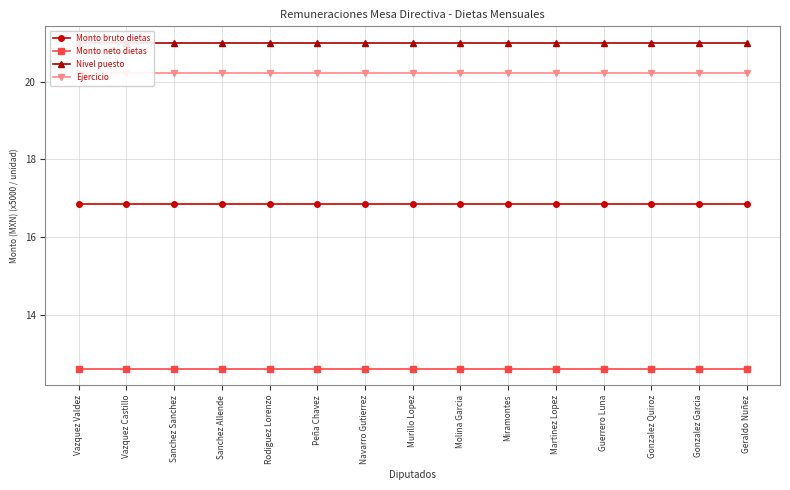

How many categories are shown in the chart?

15